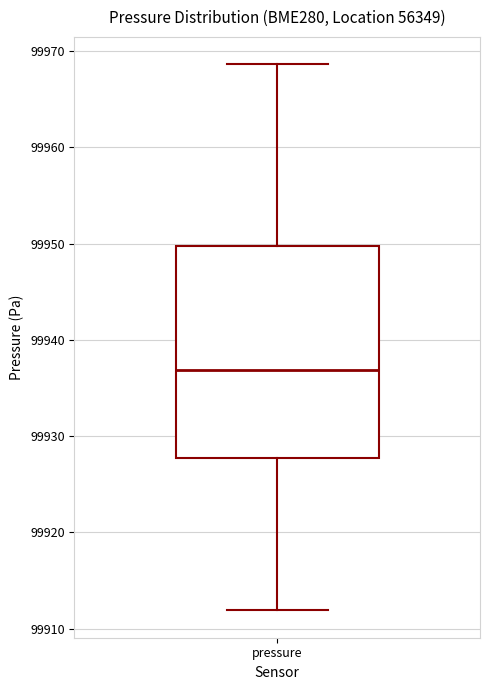

Read this box plot against the y-axis: the position of the median line, the range covered by the box, and the ends of both whiskers. The values are not printed on the chart, so give them approximately, as read against the axis.

median 99937, box 99928 to 99950, whiskers 99912 to 99969